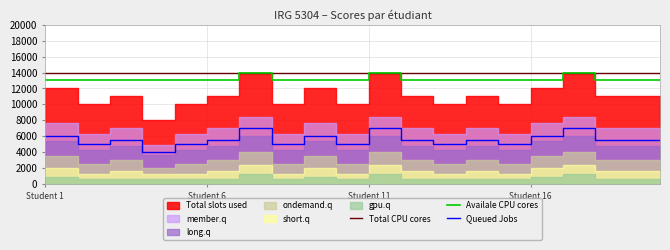

Reading left to right, extract all data points from this chart.

Total CPU cores: 14000	14000	14000	14000	14000	14000	14000	14000	14000	14000	14000	14000	14000	14000	14000	14000	14000	14000	14000	14000
Availale CPU cores: 13000	13000	13000	13000	13000	13000	13000	14000	13000	13000	13000	14000	13000	13000	13000	13000	13000	14000	13000	13000
Queued Jobs: 6000	6000	5000	5500	4000	5000	5500	7000	5000	6000	5000	7000	5500	5000	5500	5000	6000	7000	5500	5500